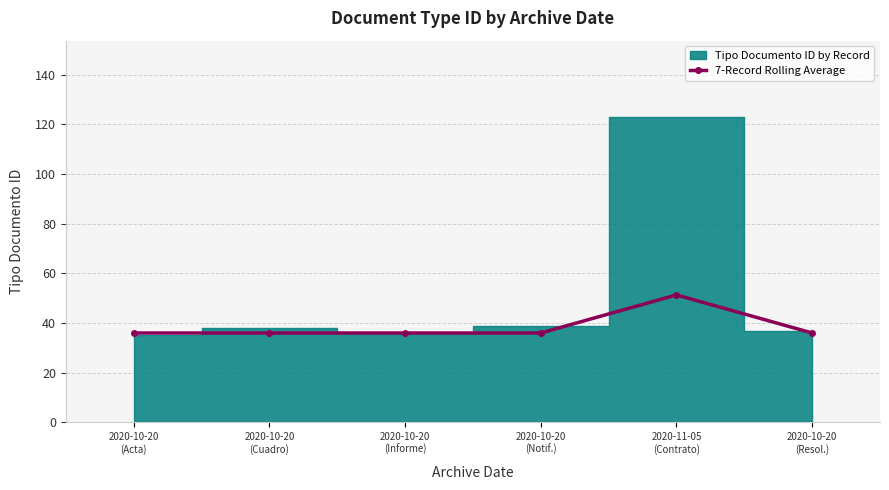

Which has a higher value, 2020-10-20
(Cuadro) or 2020-10-20
(Resol.)?

2020-10-20
(Cuadro)